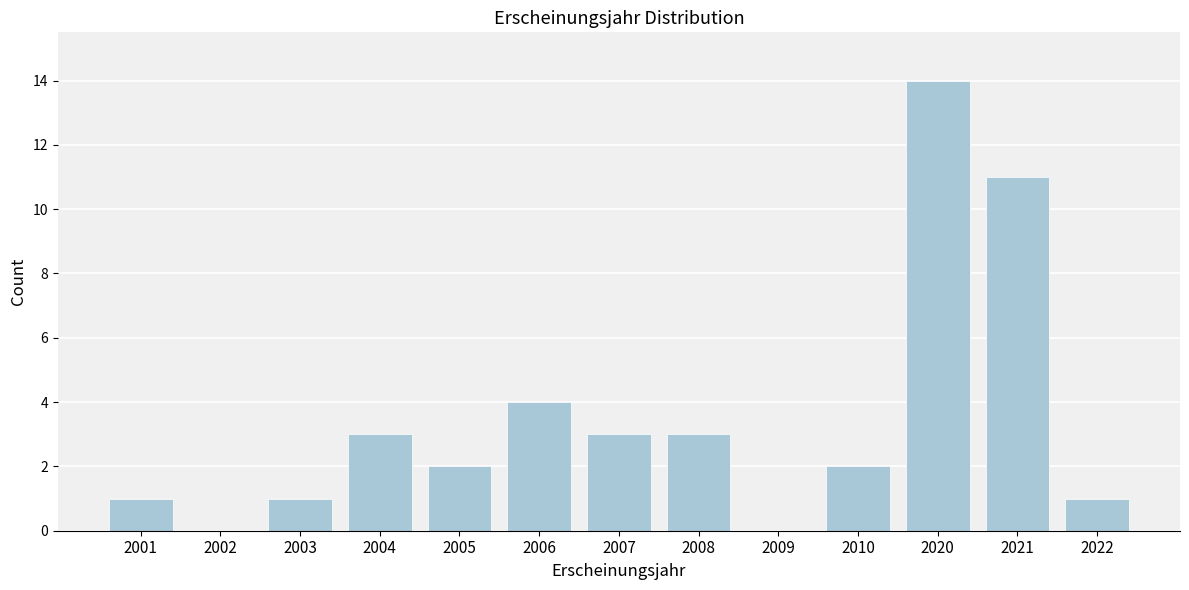

Reading right to left, list all the values displayed in this chart.

2022=1	2021=11	2020=14	2010=2	2009=0	2008=3	2007=3	2006=4	2005=2	2004=3	2003=1	2002=0	2001=1